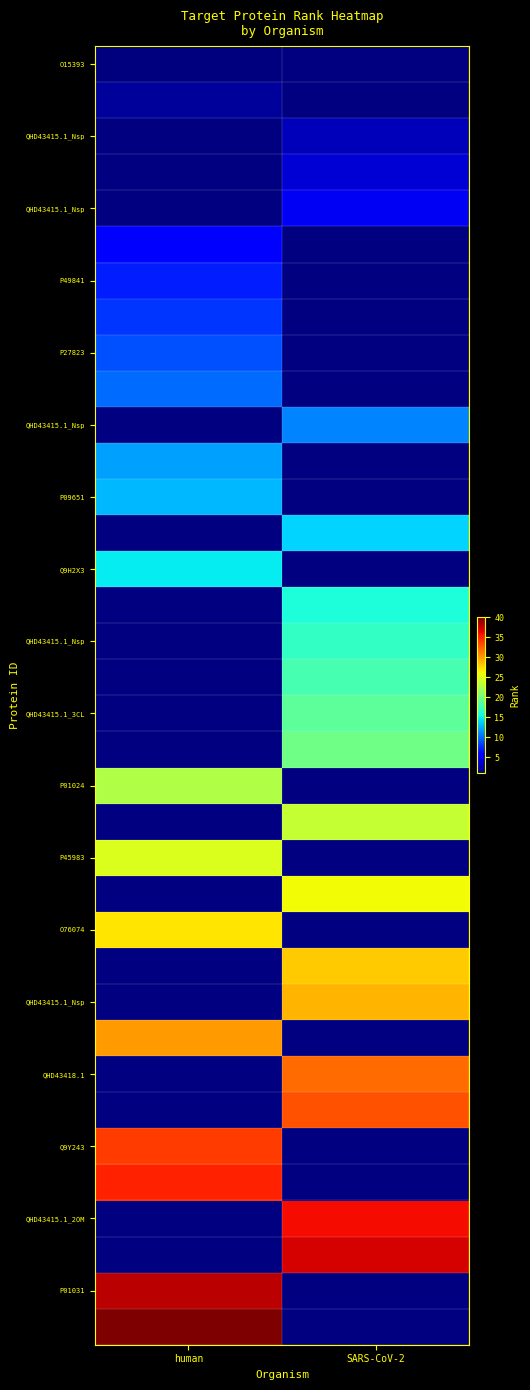

Which has a higher value, human or SARS-CoV-2?

SARS-CoV-2